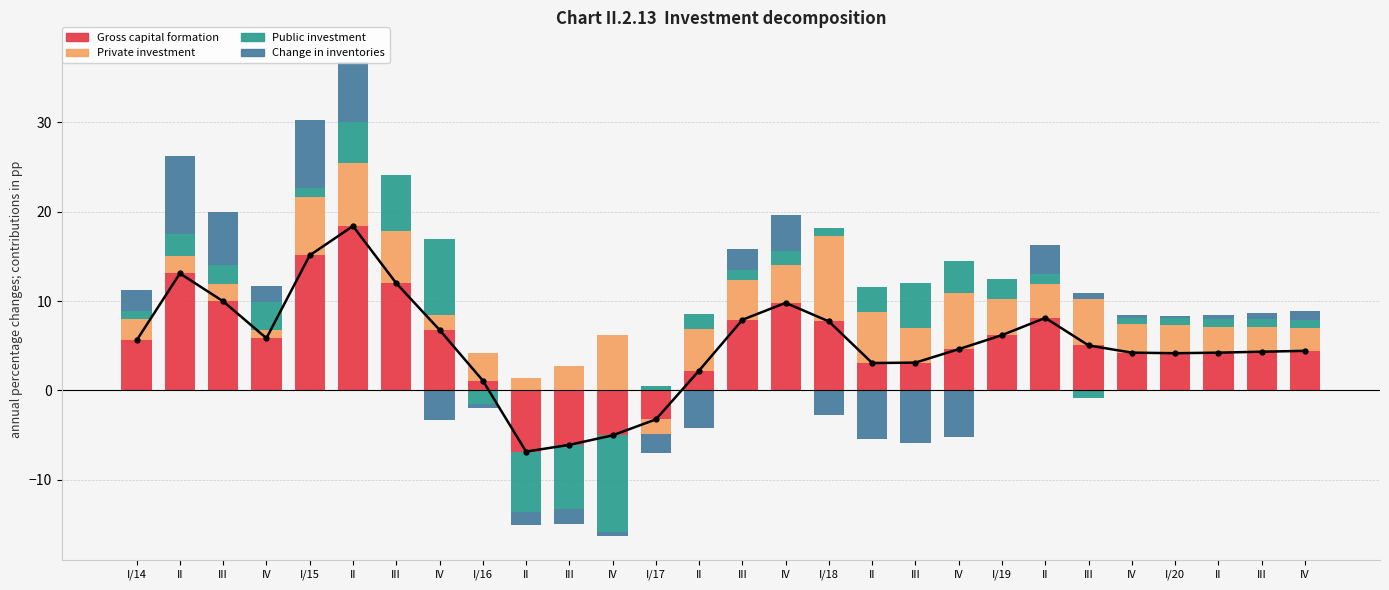

What is the greatest value displayed?

18.4